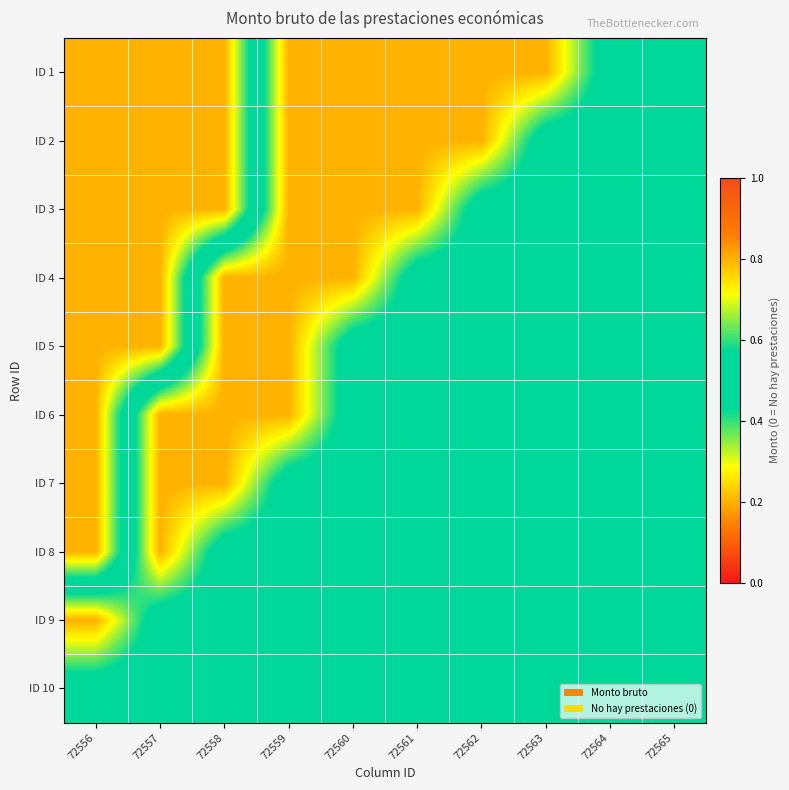

At how many categories does at least one series exceed 0?

10